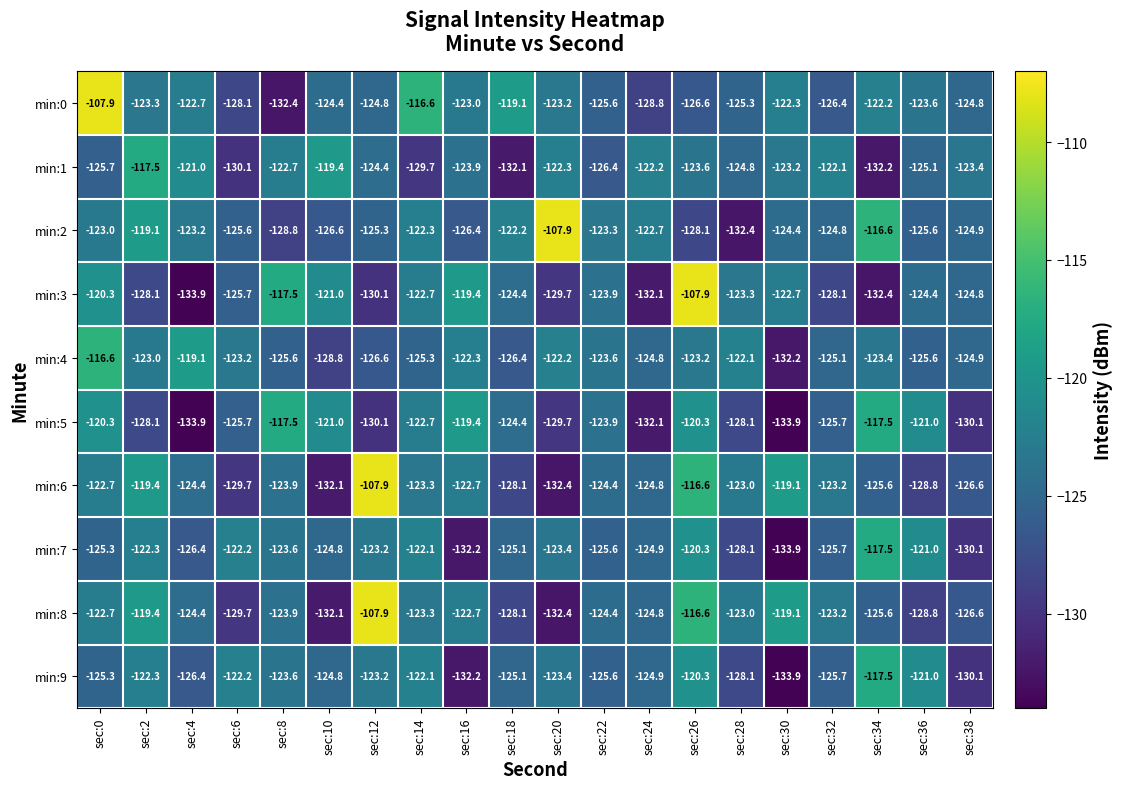

What is the sum of all min:5 values?

-2505.4